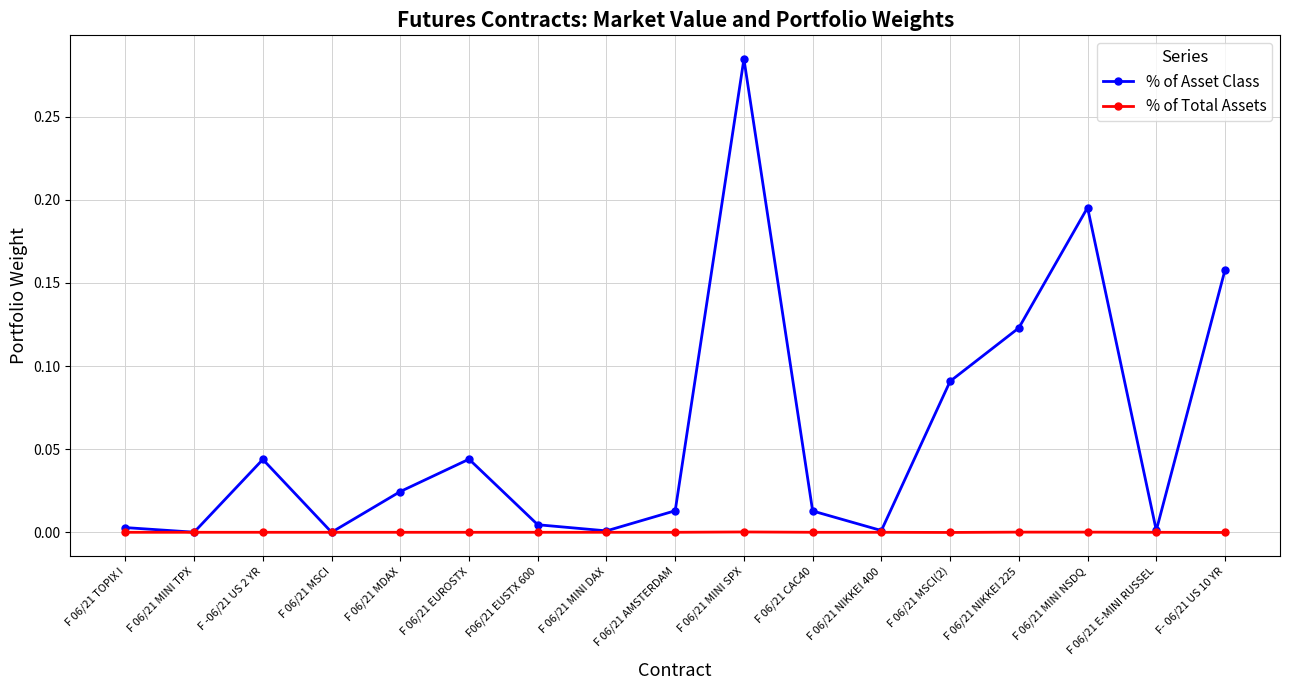

What are all the series names shown in the legend?

% of Asset Class, % of Total Assets